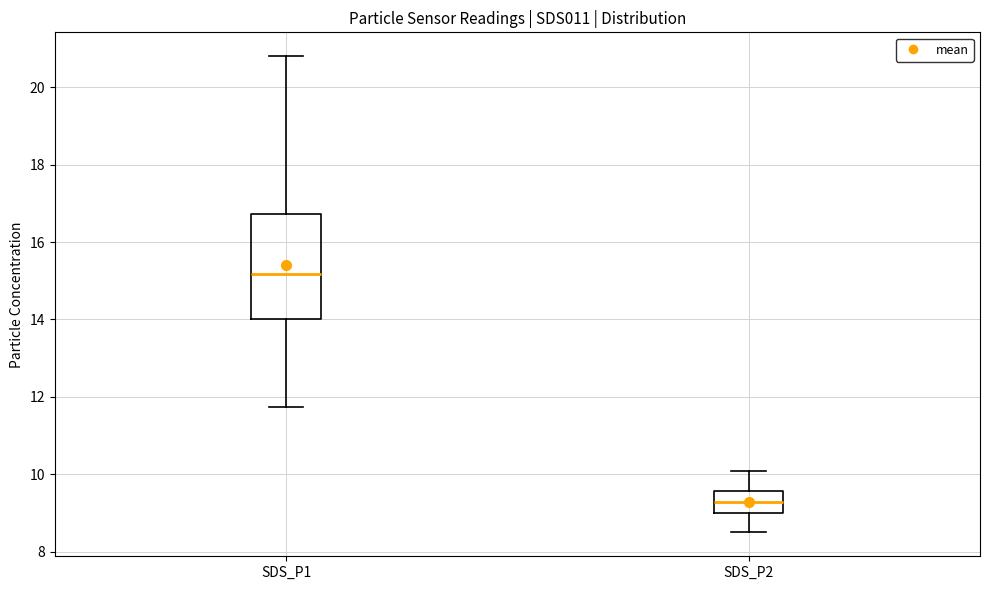

Reading left to right, read every box against the y-axis: the position of its median line, the range the box covers, and the ends of its whiskers. The values are not printed on the chart, so give them approximately, as read against the axis.

SDS_P1: median 15.2, box 14.0 to 16.8, whiskers 11.8 to 20.8
SDS_P2: median 9.2, box 9.0 to 9.6, whiskers 8.6 to 10.2